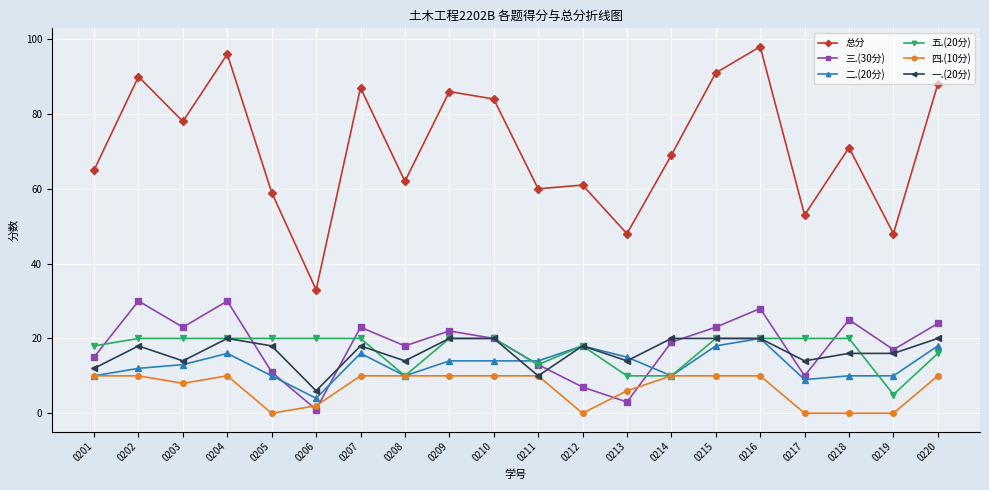

In 三.(30分), how many points are higher than both neighbors (excluding endpoints)?

6